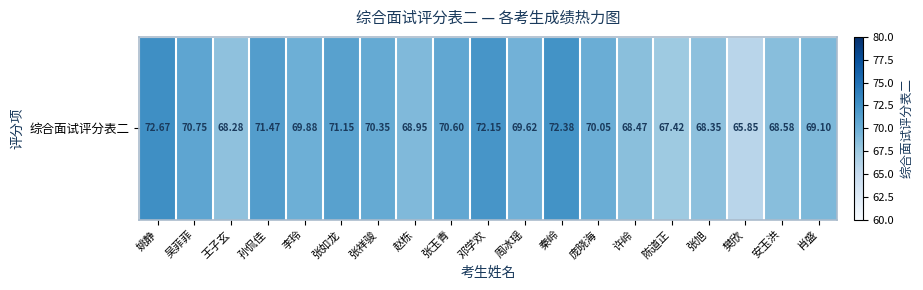

Rank the categories by value from highest to lowest.

姚静, 秦岭, 邓学欢, 孙侃佳, 张如龙, 吴菲菲, 张玉青, 张祥骏, 庞晓海, 李玲, 周冰瑶, 肖盛, 赵栋, 安玉洪, 许岭, 张旭, 王子玄, 陈道正, 樊欣